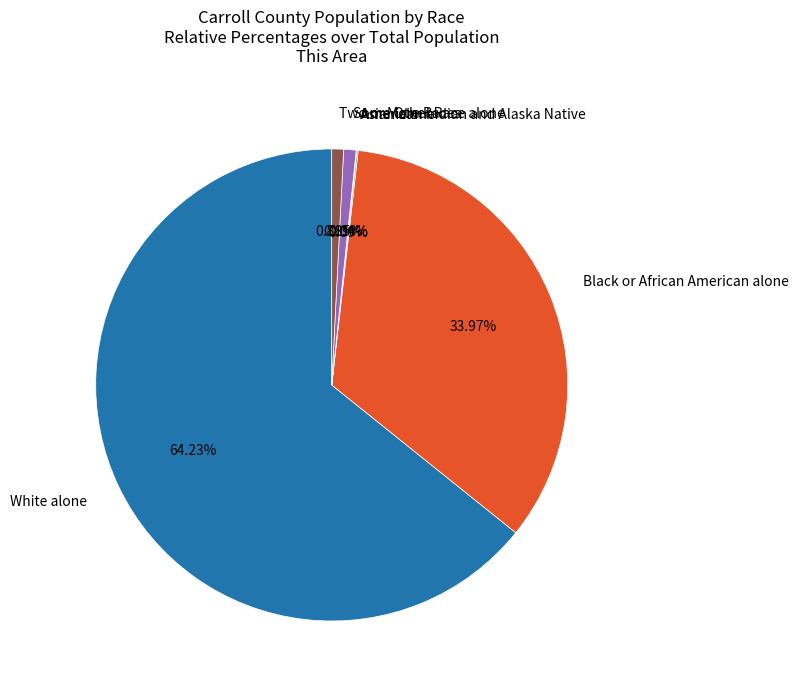

Is there any slice that represents more than half of the pie?

Yes